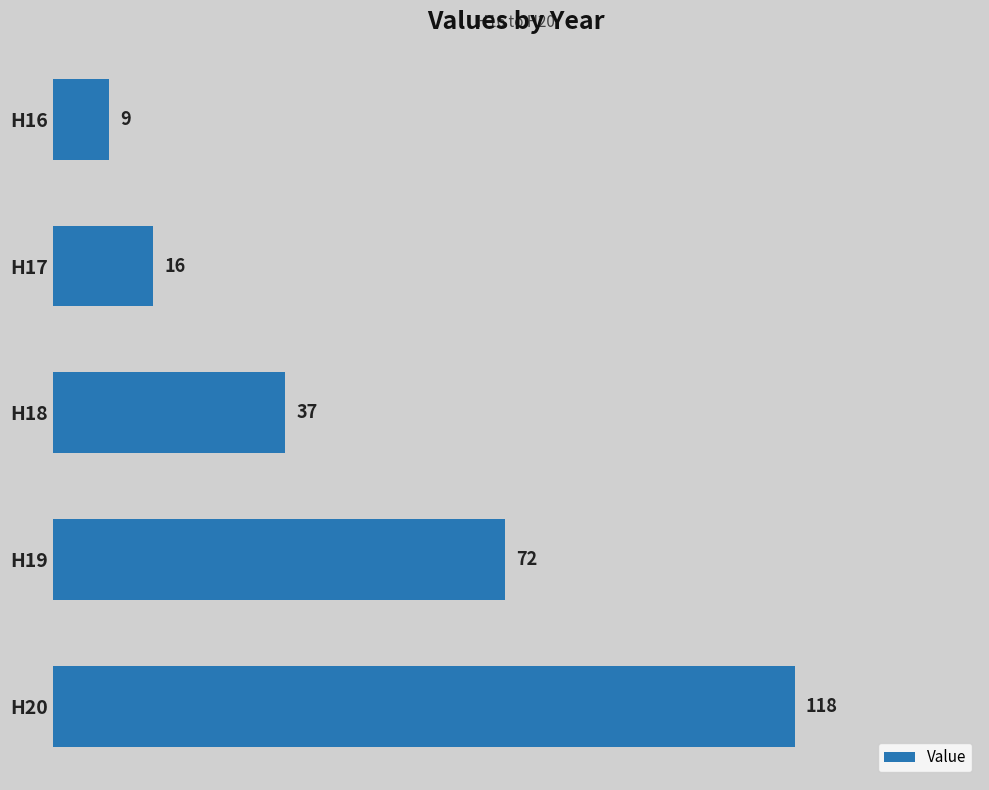

List the labels in order of value, smallest first.

H16, H17, H18, H19, H20